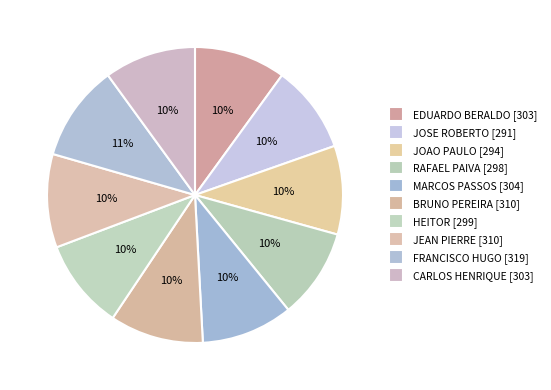

How many slices are in this pie chart?

10